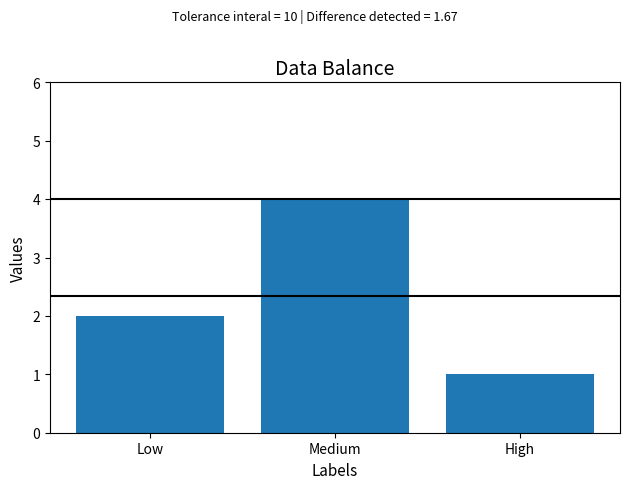

Is it true that the value at Medium is 1?

False